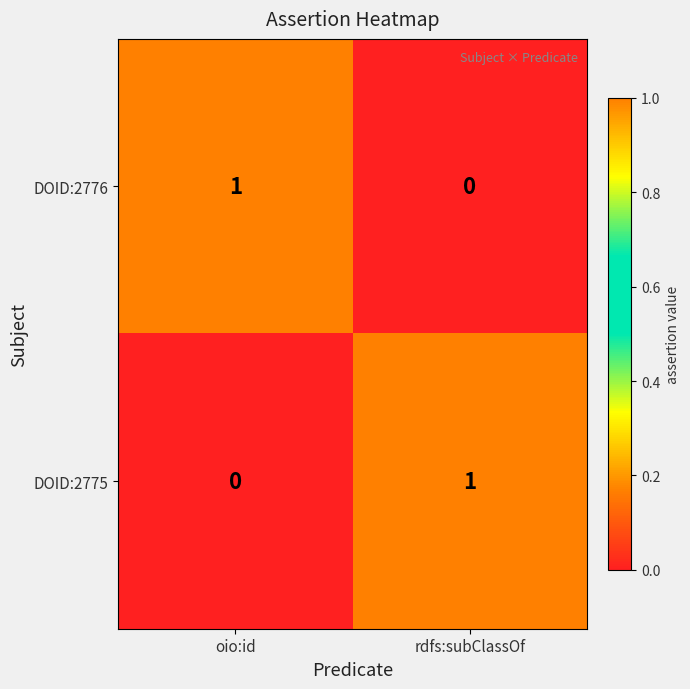

Reading left to right, transcribe all the data shown in this chart.

DOID:2776: 1	0
DOID:2775: 0	1